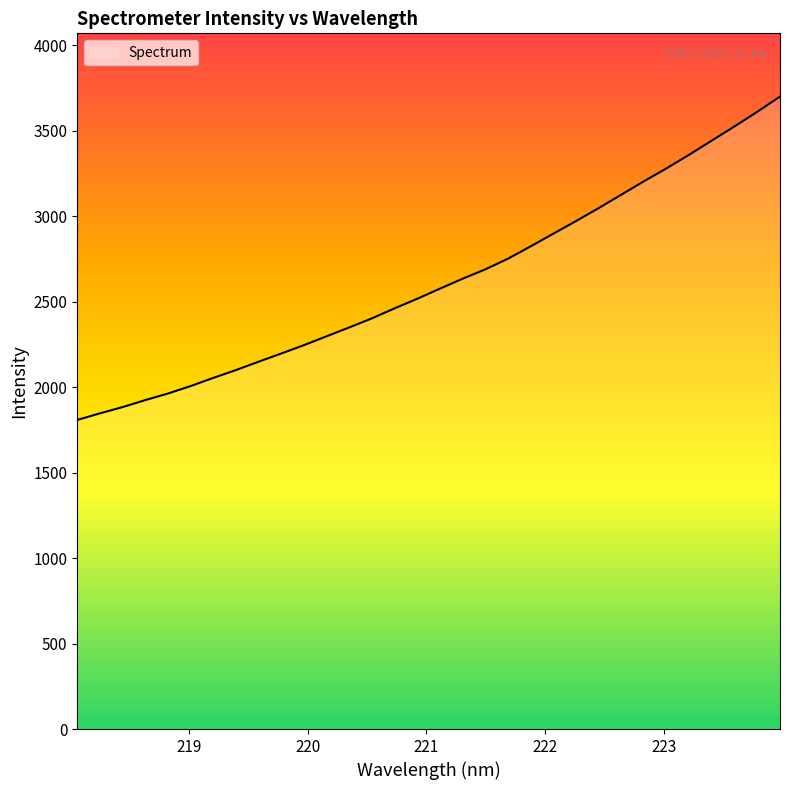

What is the difference between the maximum and minimum values?

1891.8